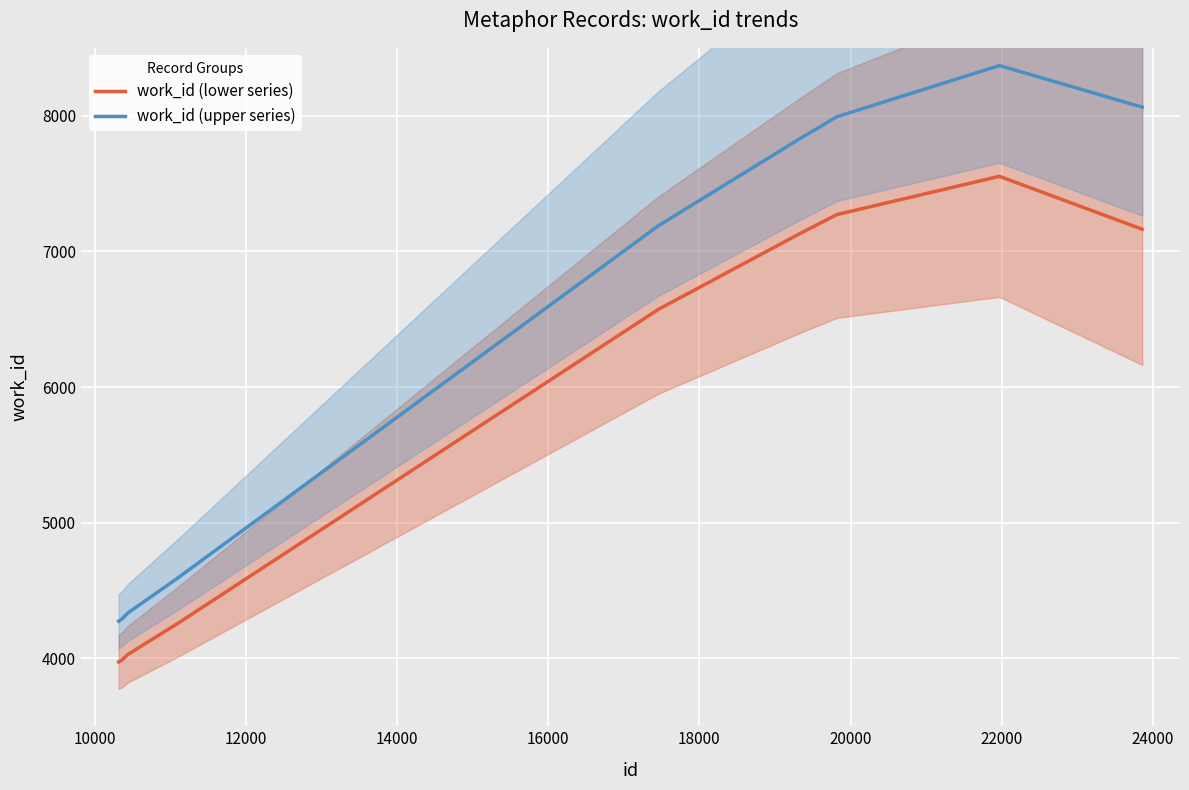

True or false: work_id (lower series) has more than 0 interior local peaks.

True